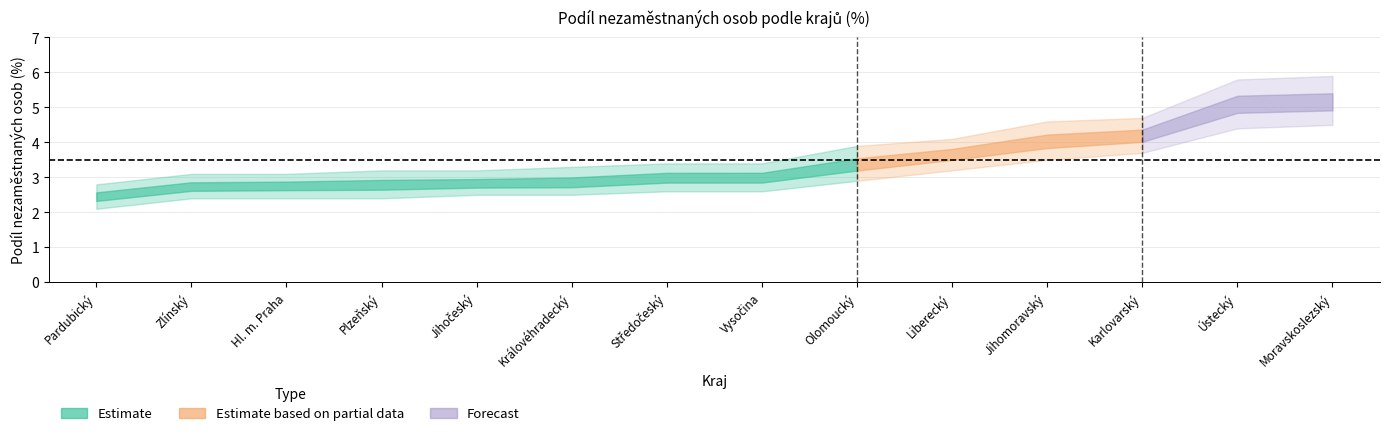

Reading left to right, list all the values displayed in this chart.

podil: Pardubický=2.4	Zlínský=2.7	Hl. m. Praha=2.8	Plzeňský=2.8	Jihočeský=2.8	Královéhradecký=2.8	Středočeský=3.0	Vysočina=3.0	Olomoucký=3.4	Liberecký=3.7	Jihomoravský=4.0	Karlovarský=4.2	Ústecký=5.1	Moravskoslezský=5.1
low: Pardubický=2.1	Zlínský=2.4	Hl. m. Praha=2.4	Plzeňský=2.4	Jihočeský=2.5	Královéhradecký=2.5	Středočeský=2.6	Vysočina=2.6	Olomoucký=2.9	Liberecký=3.2	Jihomoravský=3.5	Karlovarský=3.7	Ústecký=4.4	Moravskoslezský=4.5
high: Pardubický=2.8	Zlínský=3.1	Hl. m. Praha=3.1	Plzeňský=3.2	Jihočeský=3.2	Královéhradecký=3.3	Středočeský=3.4	Vysočina=3.4	Olomoucký=3.9	Liberecký=4.1	Jihomoravský=4.6	Karlovarský=4.7	Ústecký=5.8	Moravskoslezský=5.9